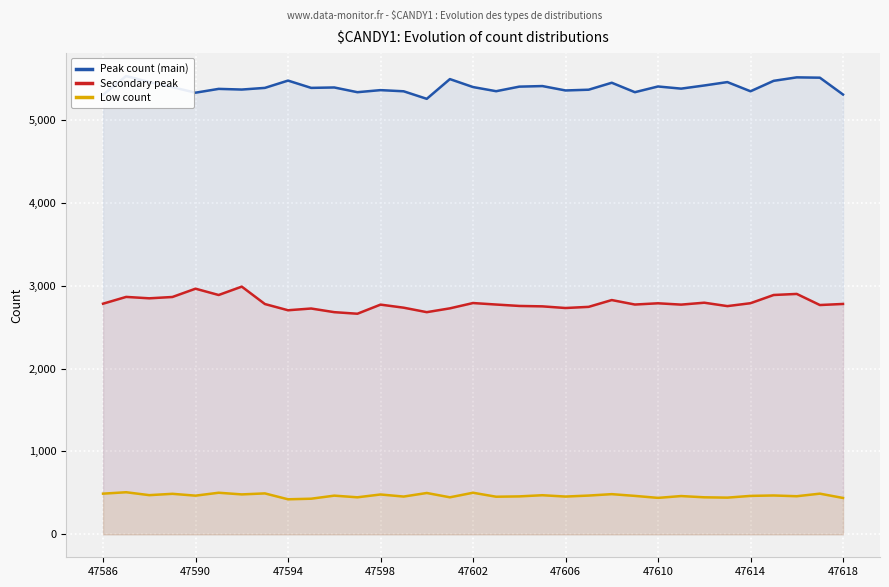

Reading left to right, extract all data points from this chart.

Peak count (main): 5302	5528	5455	5394	5327	5373	5365	5385	5473	5385	5390	5333	5358	5344	5253	5491	5395	5345	5400	5407	5354	5363	5447	5333	5402	5376	5414	5455	5344	5470	5512	5508	5305
Secondary peak: 2782	2864	2847	2863	2963	2887	2988	2778	2703	2724	2680	2661	2771	2734	2680	2726	2790	2772	2755	2750	2730	2744	2826	2772	2787	2771	2794	2753	2788	2887	2900	2766	2779
Low count: 491	508	473	489	467	502	482	494	423	430	467	447	481	456	499	447	502	454	458	472	456	468	485	464	440	462	447	443	464	469	460	491	439